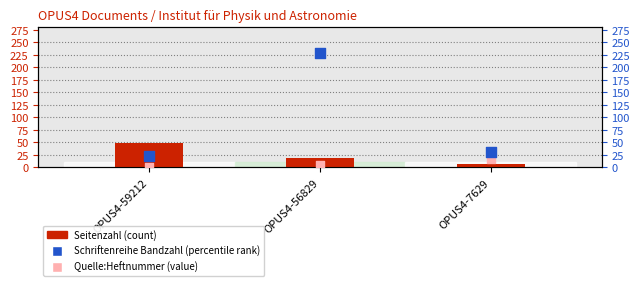

At which category is the sum across all series the highest?

OPUS4-56829